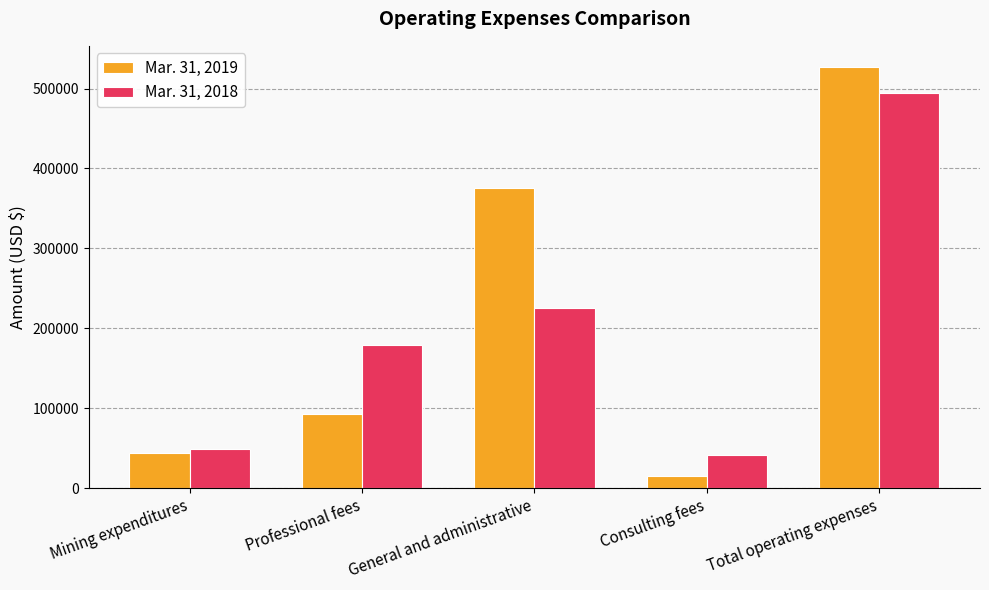

Which series has the largest range (max minus min)?

Mar. 31, 2019